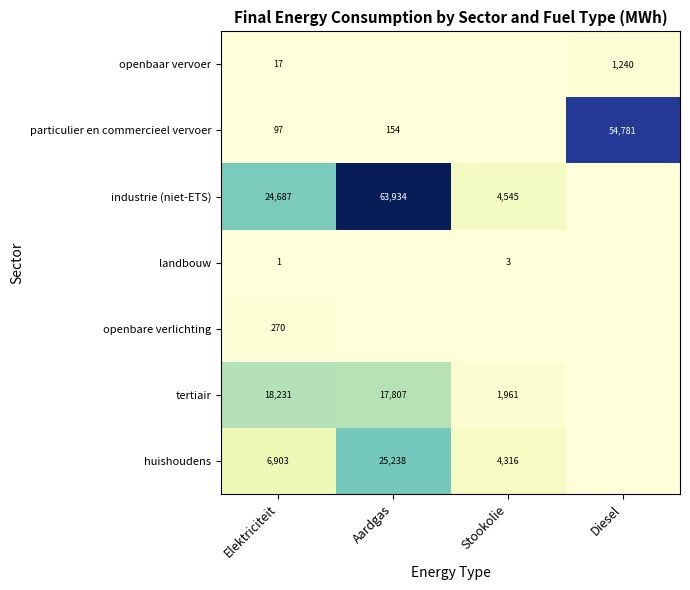

What is the difference between the highest and lowest values at Elektriciteit?

24686